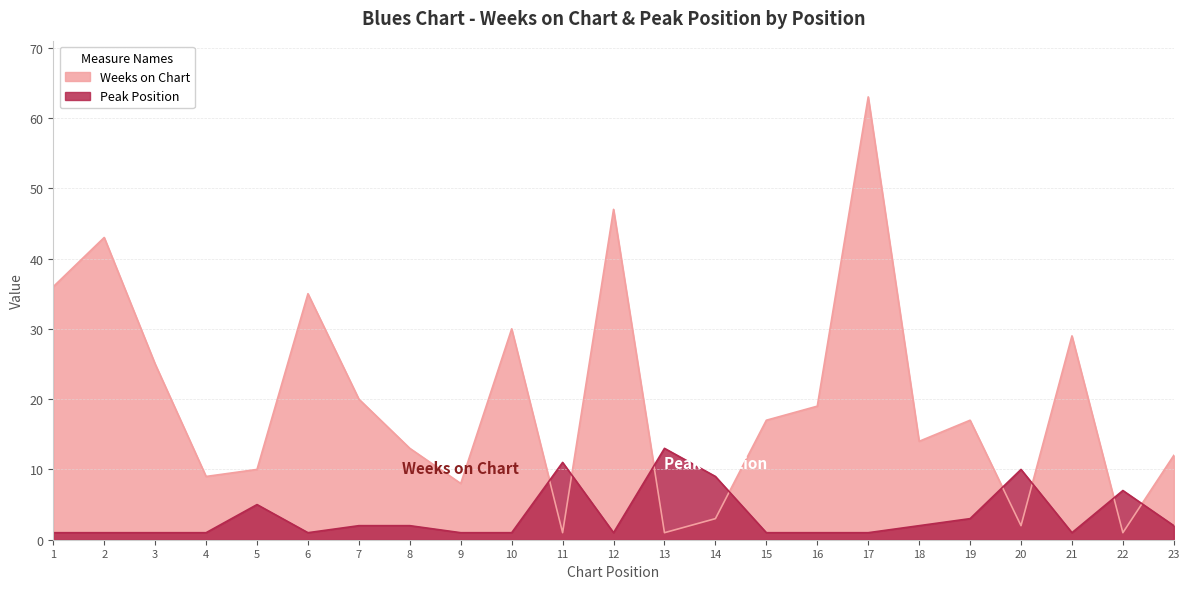

Rank the series at 10 from lowest to highest value.

Peak Position, Weeks on Chart